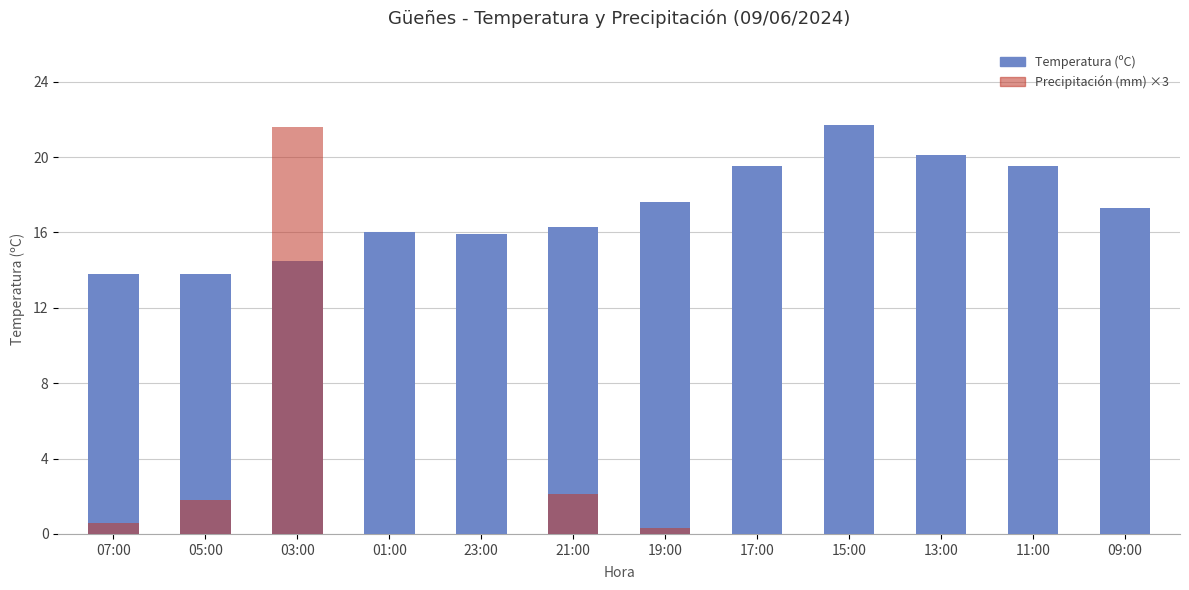

Reading left to right, extract all data points from this chart.

Temperatura (ºC): 07:00=13.8	05:00=13.8	03:00=14.5	01:00=16.0	23:00=15.9	21:00=16.3	19:00=17.6	17:00=19.5	15:00=21.7	13:00=20.1	11:00=19.5	09:00=17.3
Precipitación (mm) ×3: 07:00=0.6	05:00=1.8	03:00=21.6	01:00=0.0	23:00=0.0	21:00=2.1	19:00=0.3	17:00=0.0	15:00=0.0	13:00=0.0	11:00=0.0	09:00=0.0